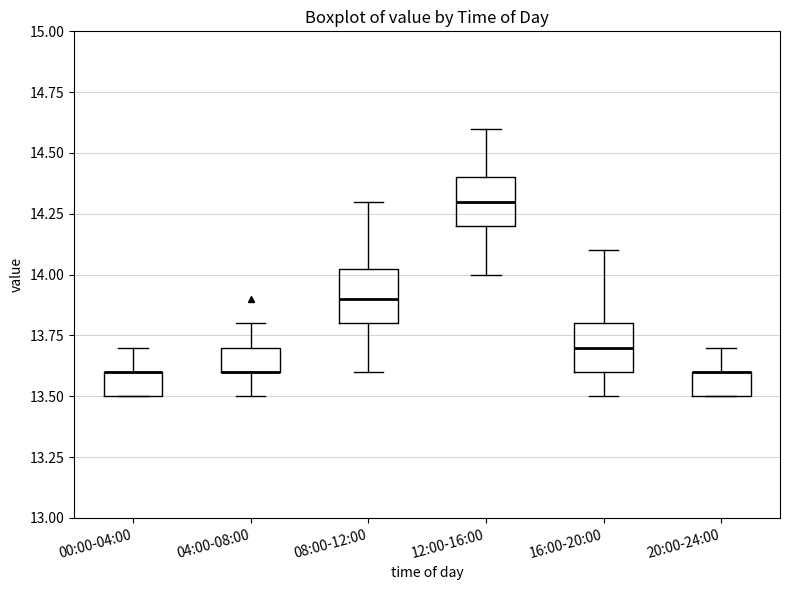

Reading left to right, read every box against the y-axis: the position of its median line, the range the box covers, and the ends of its whiskers. The values are not printed on the chart, so give them approximately, as read against the axis.

00:00-04:00: median 13.60 (drawn on the box's upper edge), box 13.50 to 13.60, whiskers 13.50 to 13.70
04:00-08:00: median 13.60 (drawn on the box's lower edge), box 13.60 to 13.70, whiskers 13.50 to 13.80
08:00-12:00: median 13.90, box 13.80 to 14.05, whiskers 13.60 to 14.30
12:00-16:00: median 14.30, box 14.20 to 14.40, whiskers 14.00 to 14.60
16:00-20:00: median 13.70, box 13.60 to 13.80, whiskers 13.50 to 14.10
20:00-24:00: median 13.60 (drawn on the box's upper edge), box 13.50 to 13.60, whiskers 13.50 to 13.70